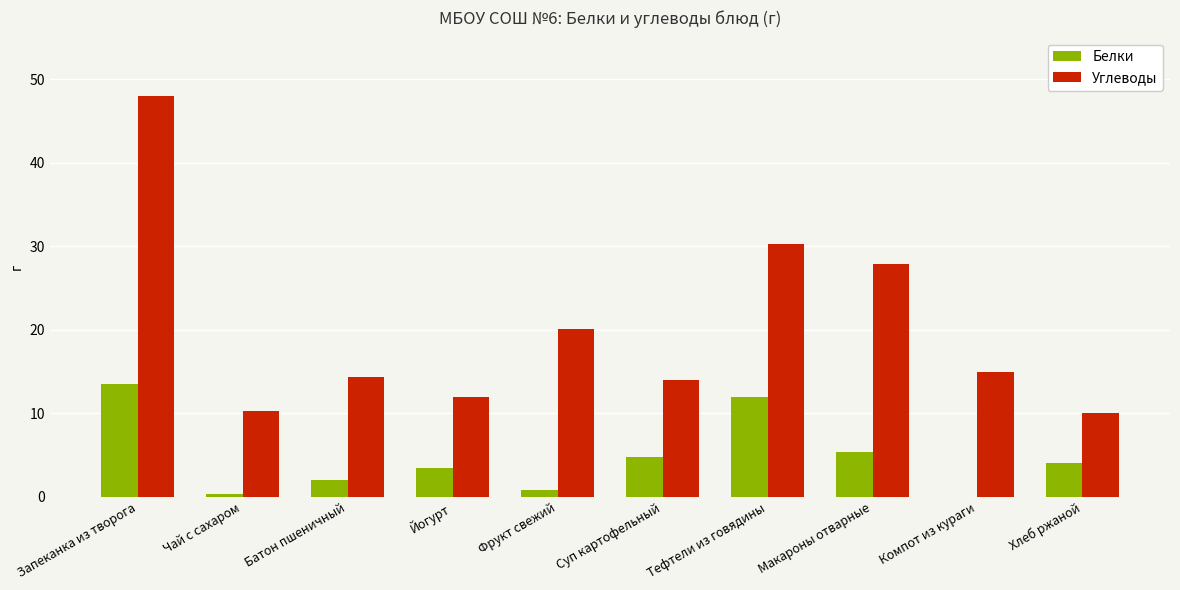

Is the value of Белки at Запеканка из творога greater than the value of Углеводы at Батон пшеничный?

No